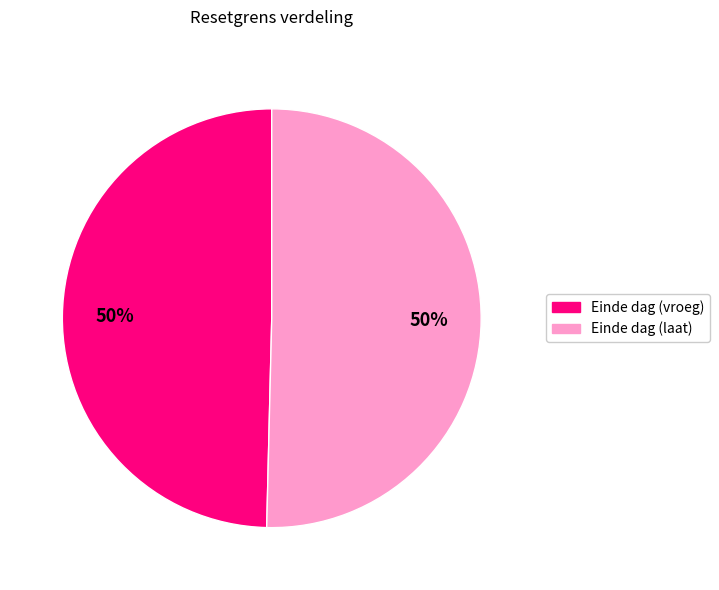

To the nearest percent, what is the average slice percentage?

50%